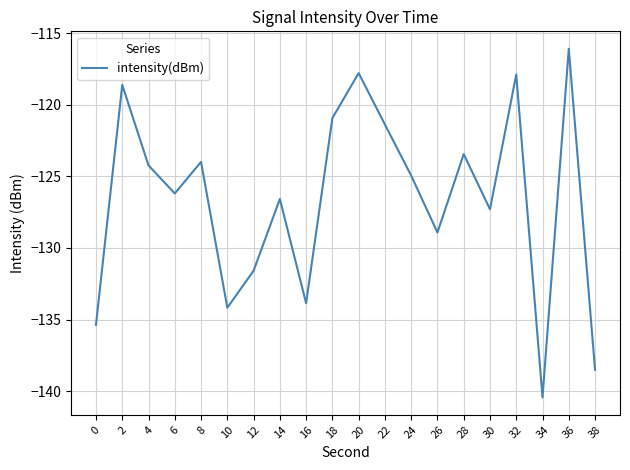

Is it true that the value at 22 is -121.4?

True